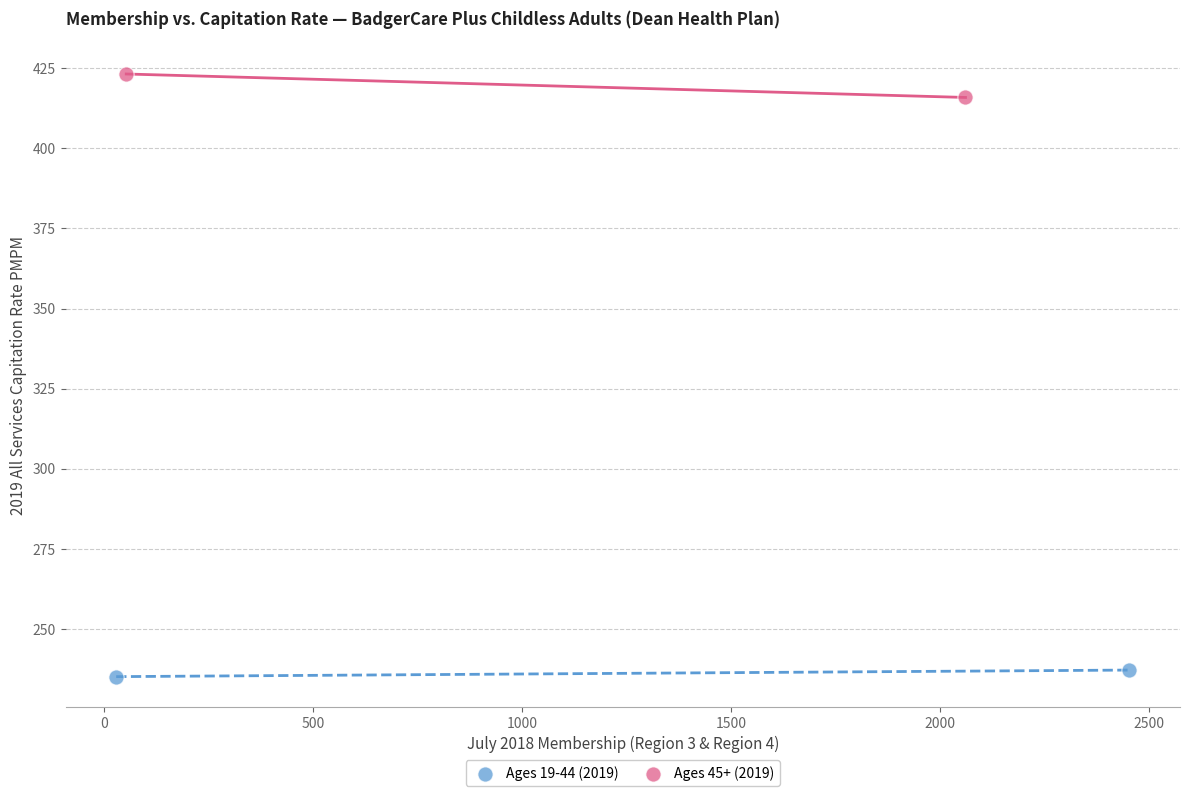

Which series has the largest Y range (max minus min)?

Ages 45+ (2019)